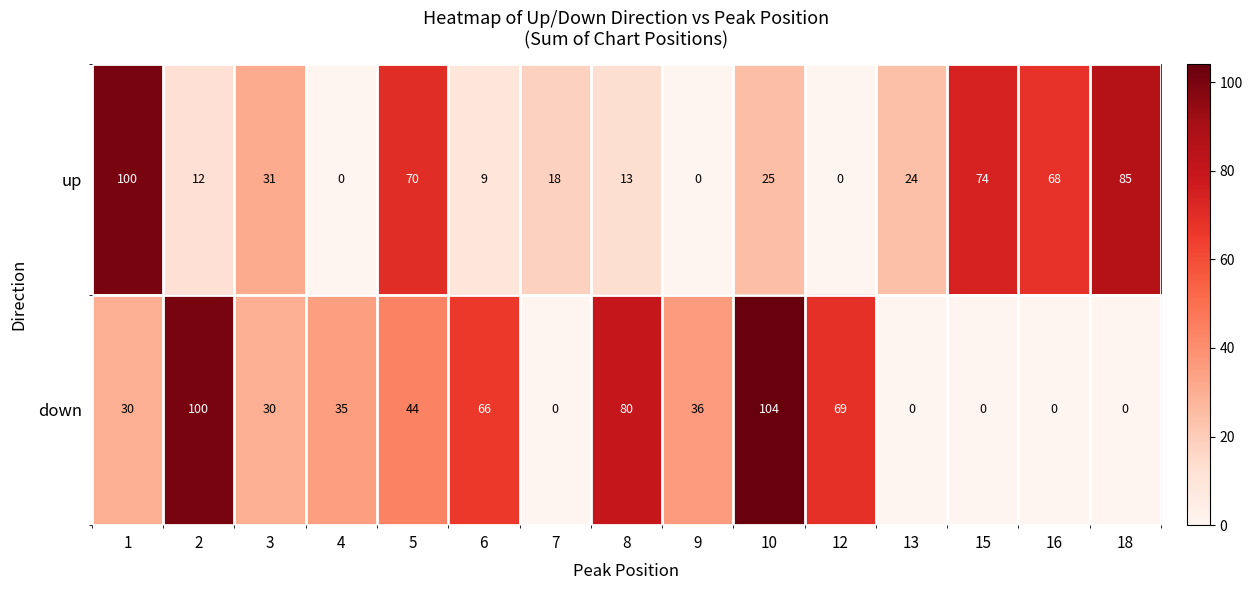

At 12, list the series in order from largest to smallest.

down, up